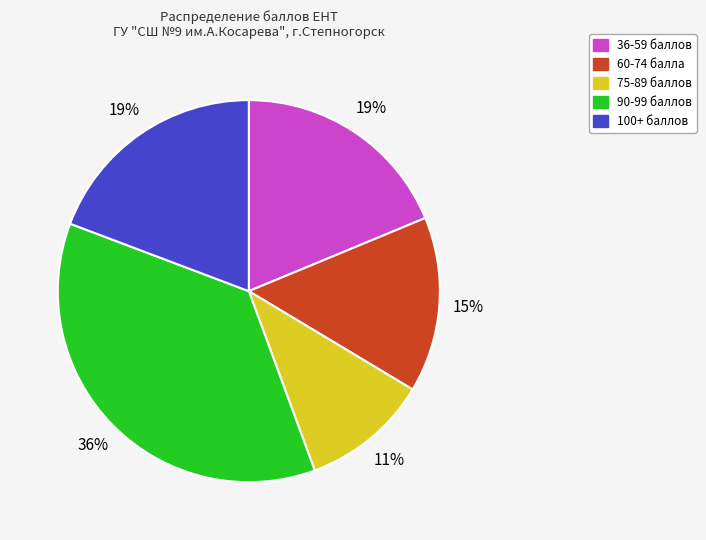

Does any single category account for the majority?

No